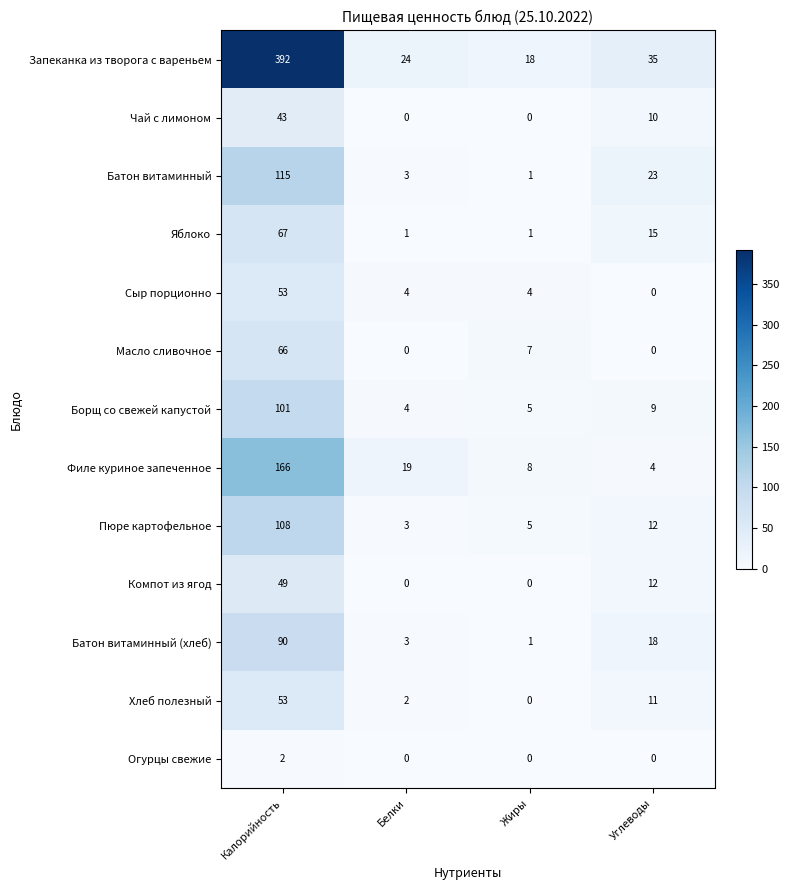

Which series has the widest spread of values?

Запеканка из творога с вареньем